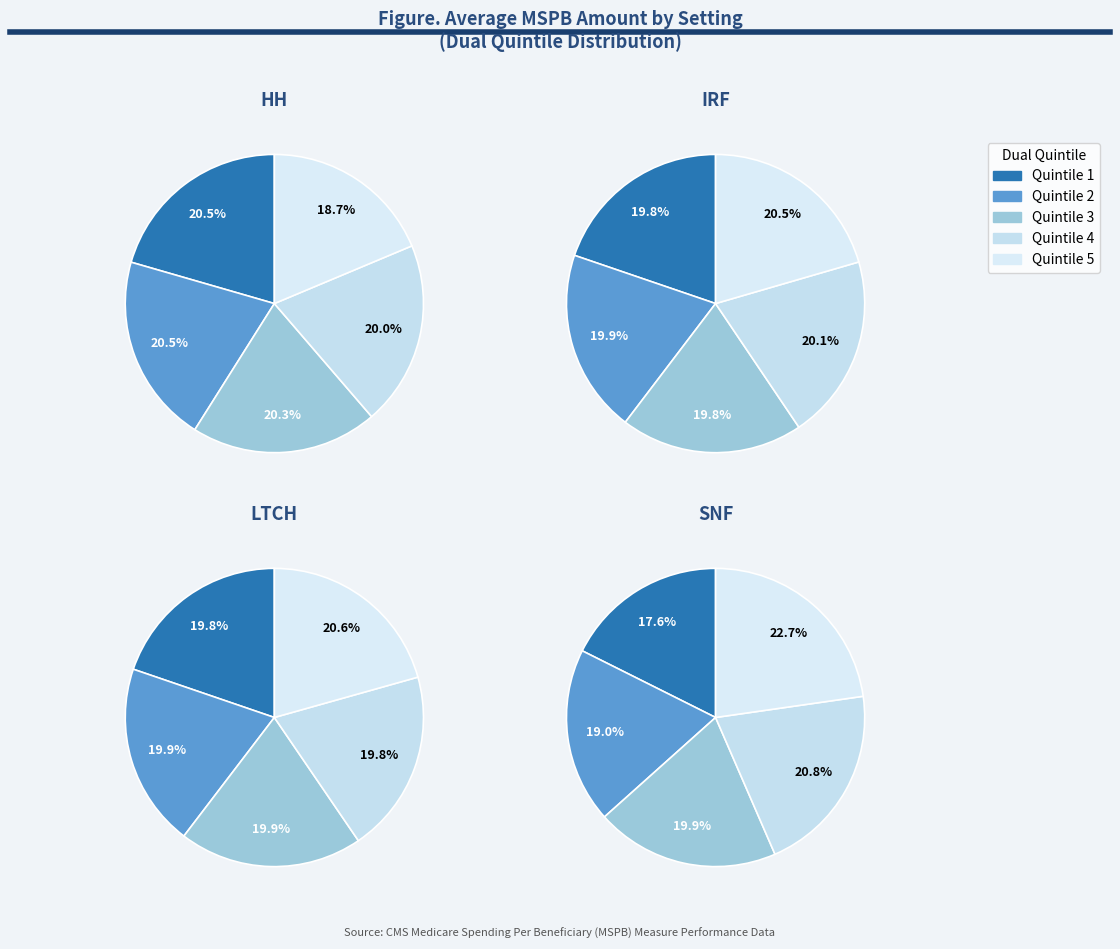

To the nearest percent, what portion does Quintile 1 represent?

21%